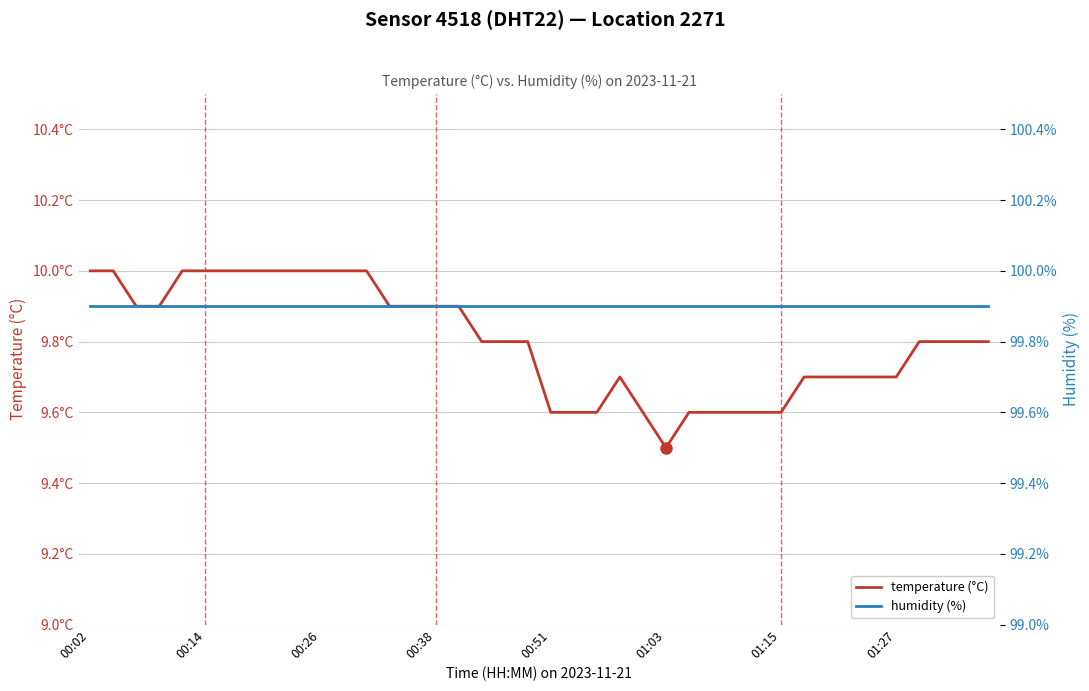

Is it true that temperature (°C) equals 16.8 at 00:02?

False